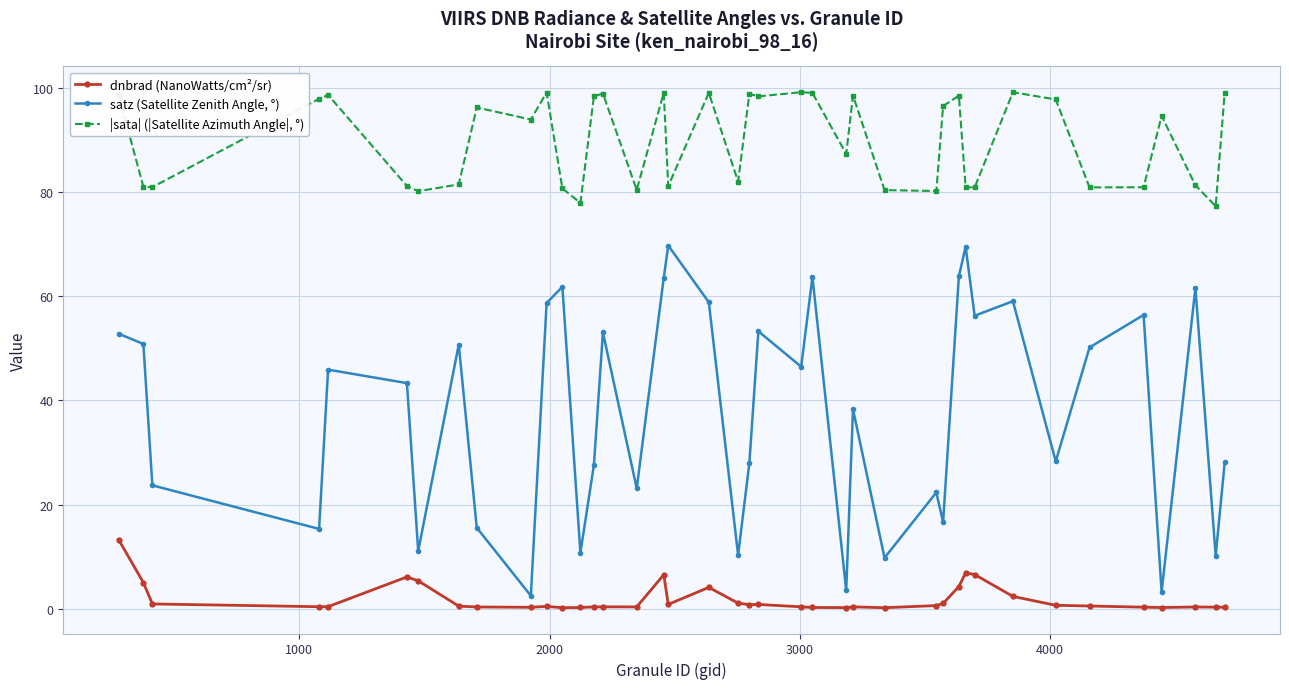

What is the sum of all |sata| (|Satellite Azimuth Angle|, °) values?

3597.8